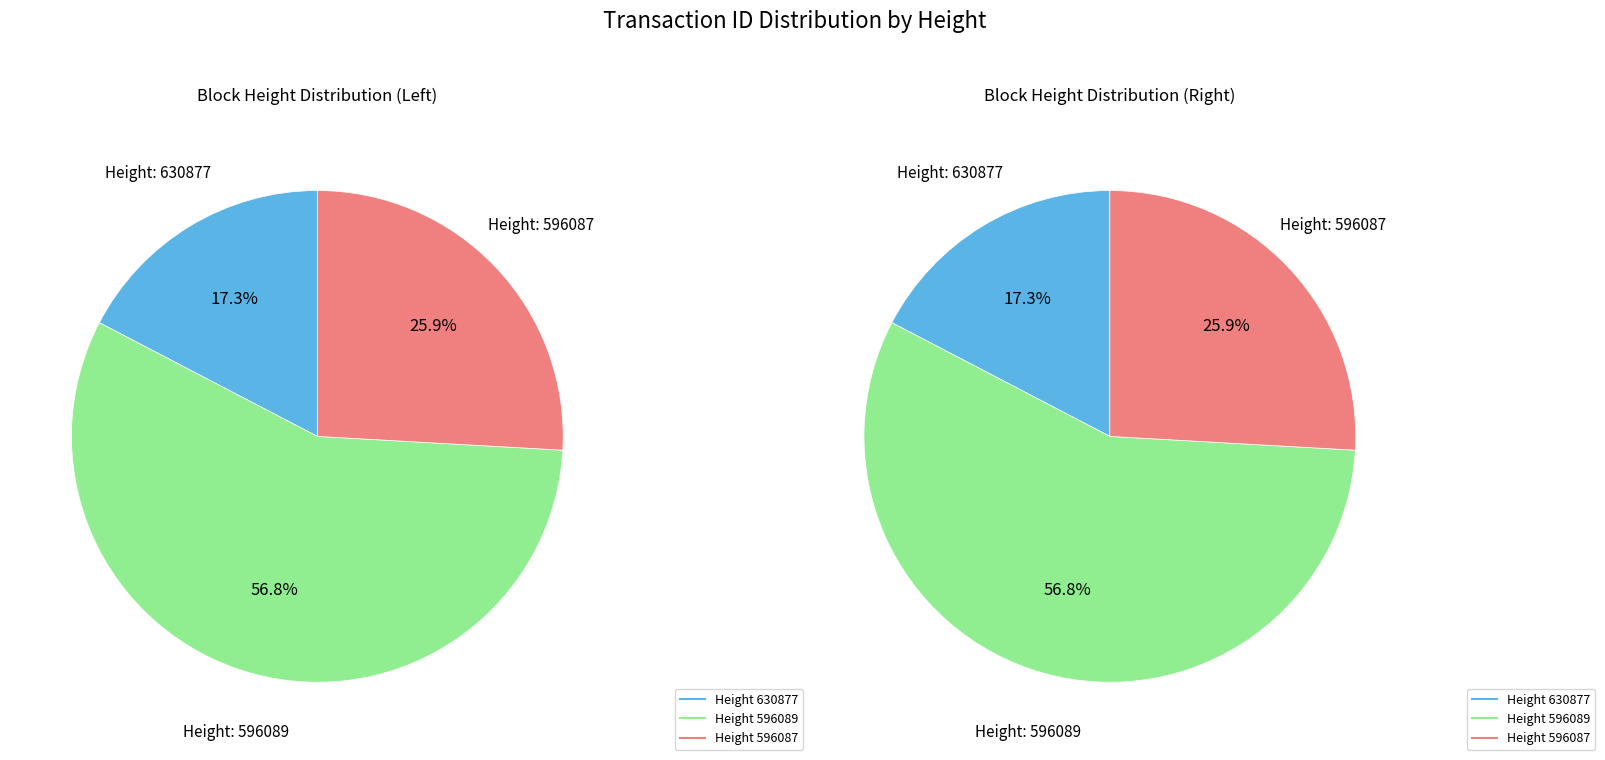

To the nearest percent, what is the average slice percentage?

33%